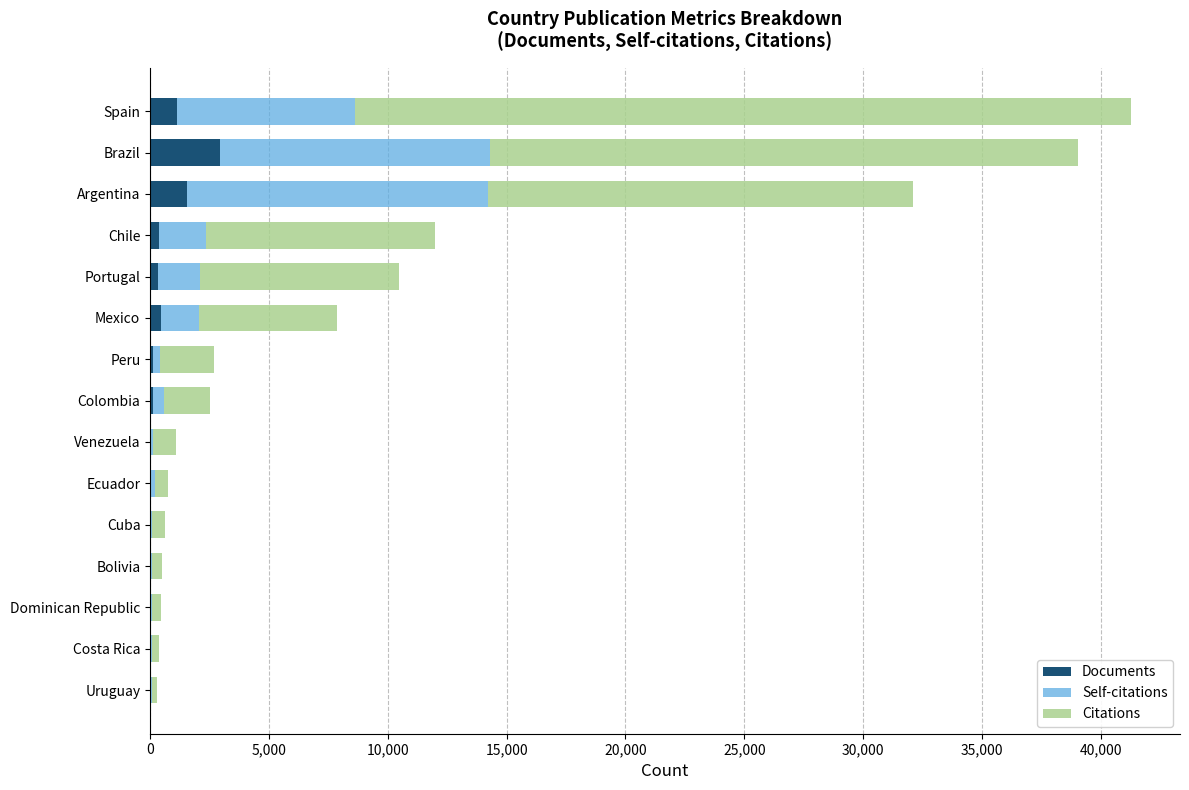

What is the total value across all series at Spain?

41268